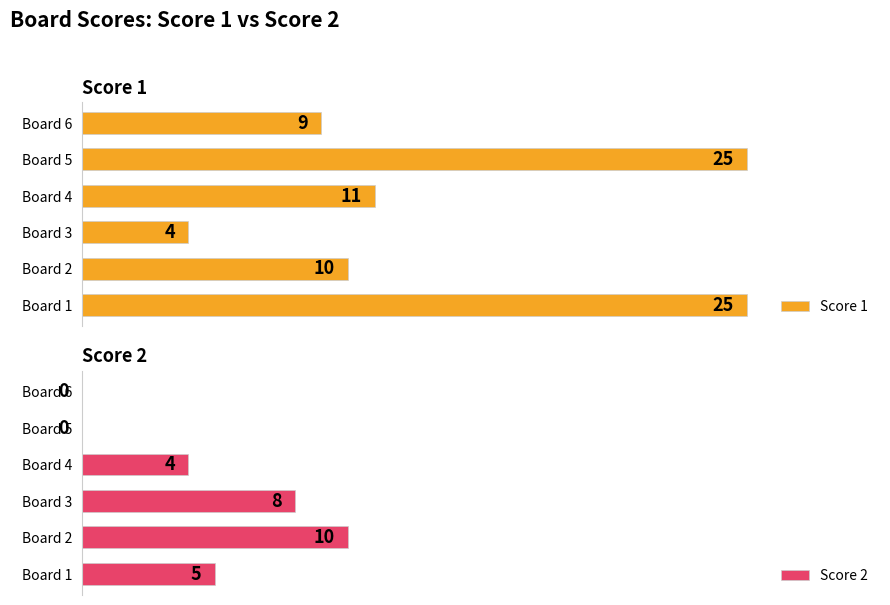

Are the bars horizontal?

Yes